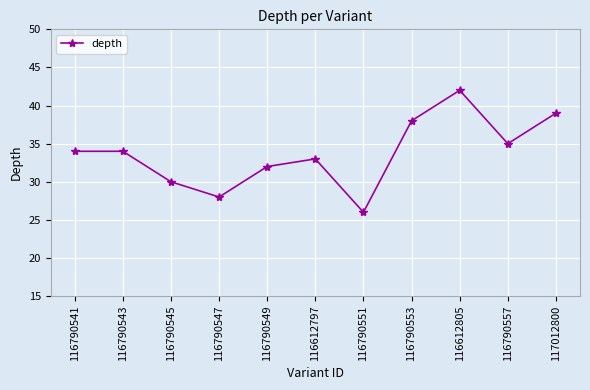

Is this an area chart (filled region under the line)?

No